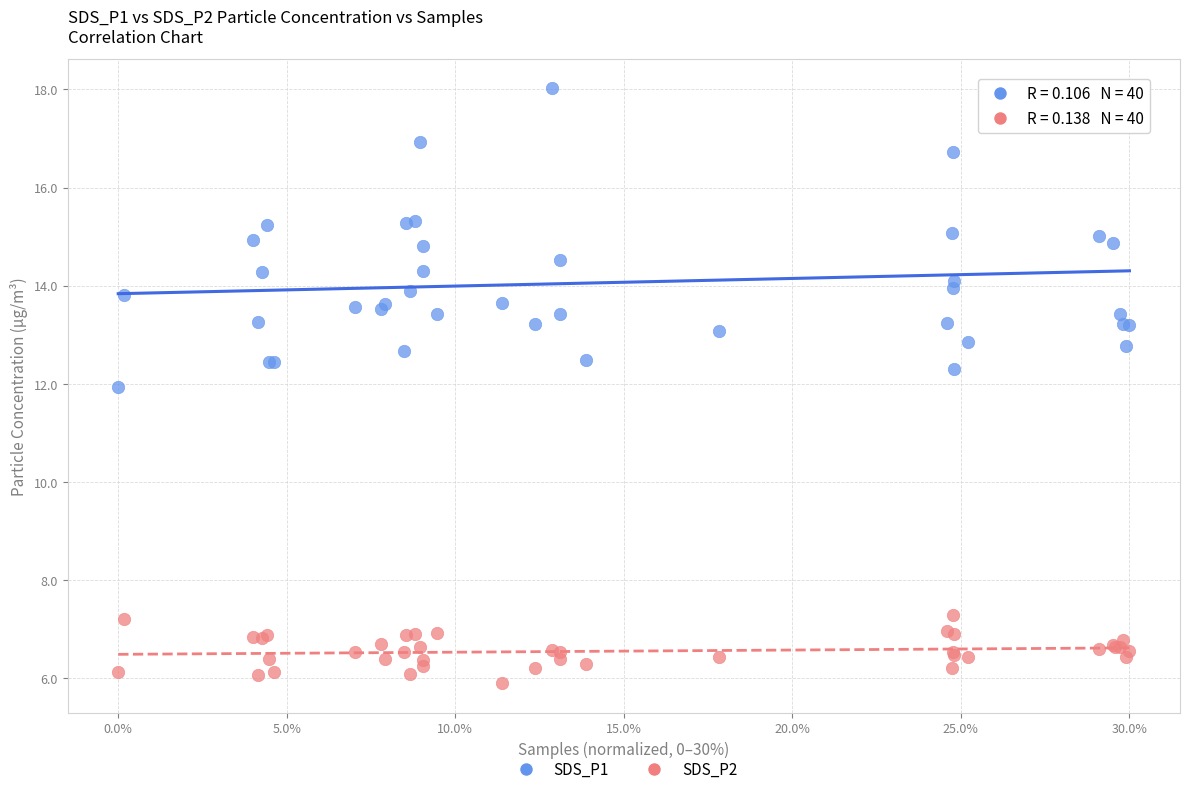

Which series reaches the maximum Y coordinate?

SDS_P1